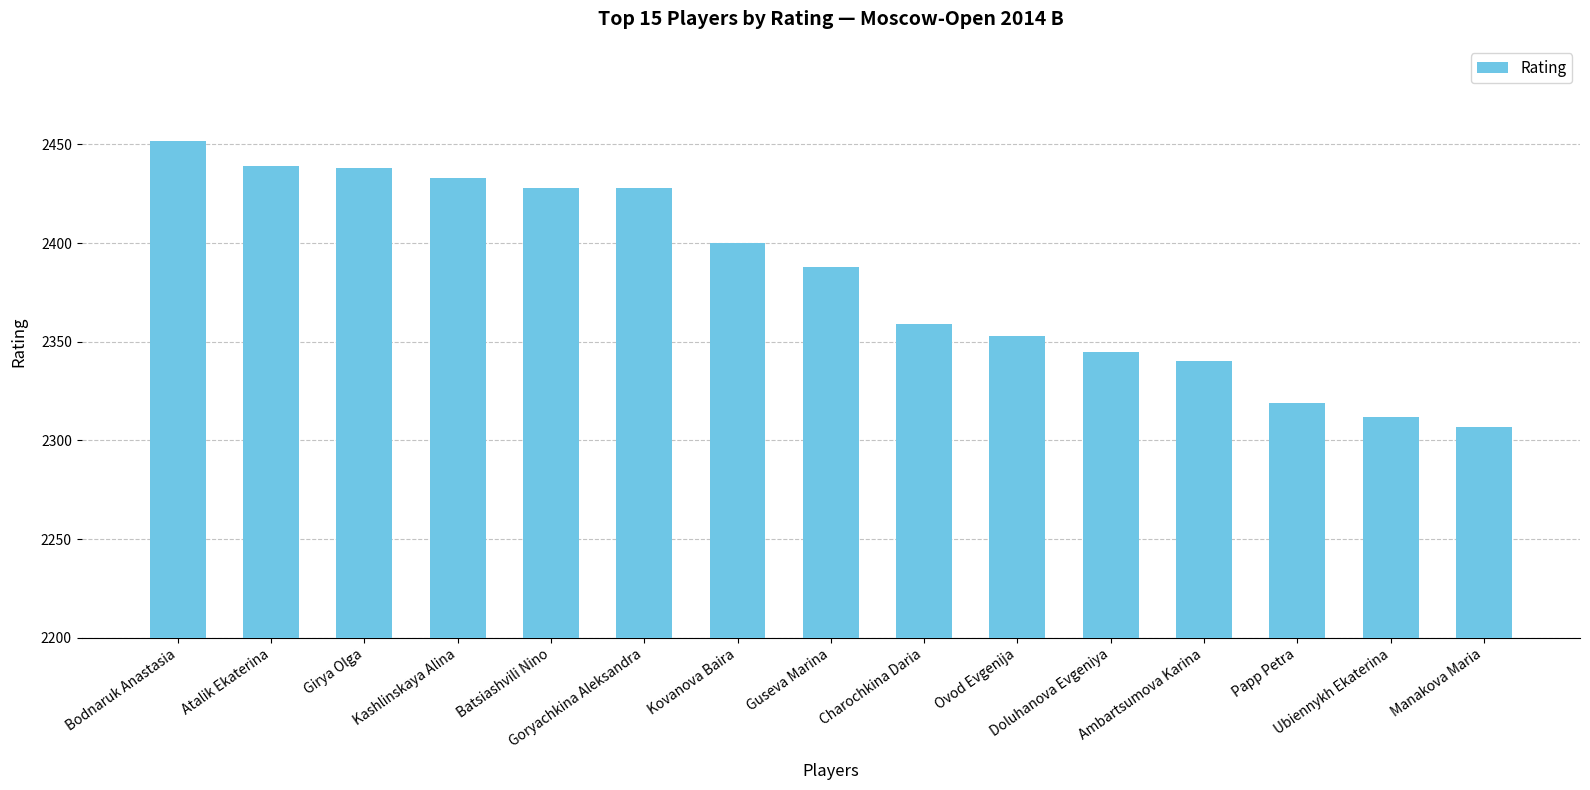

What is the sum of all values?

35741